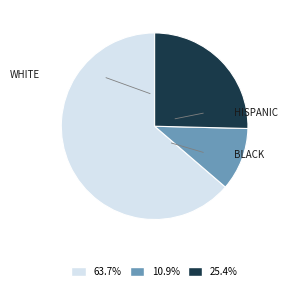

Does any single category account for the majority?

Yes